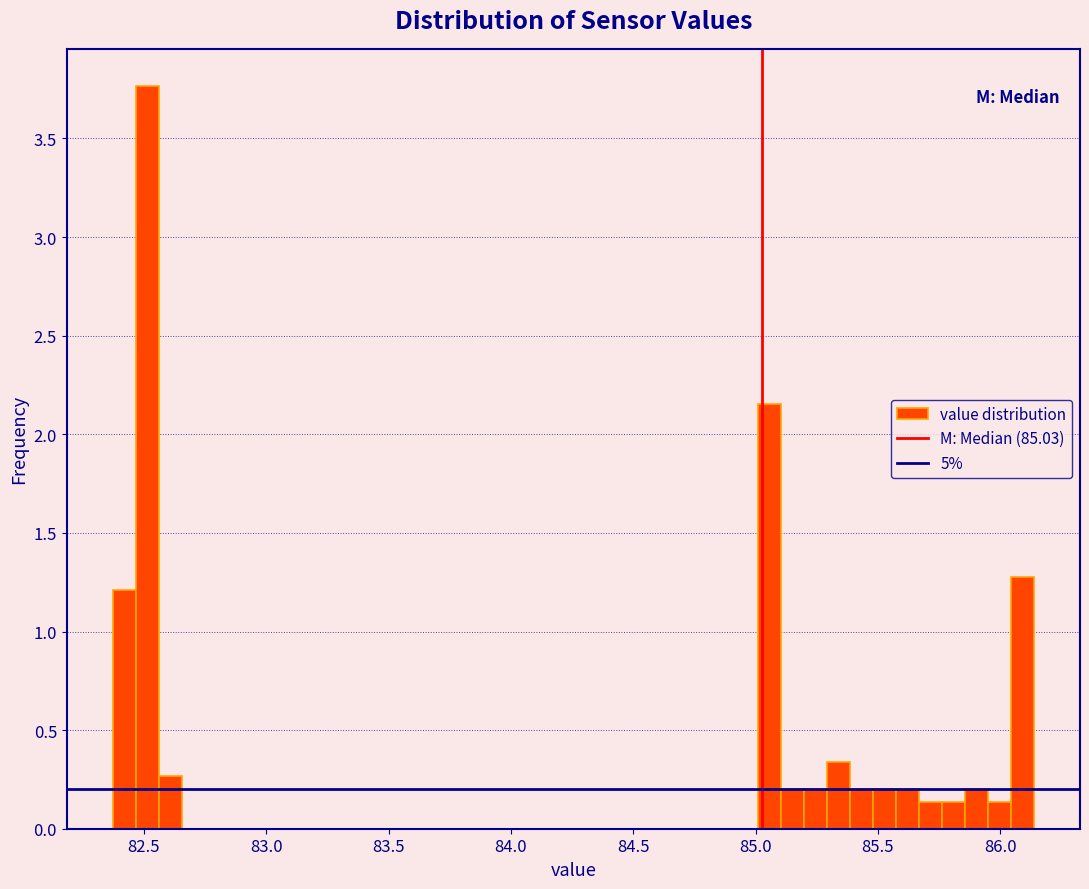

Around what value on the x-axis is the tallest bar? Give the approximate position of its centre, as read against the axis.

82.50